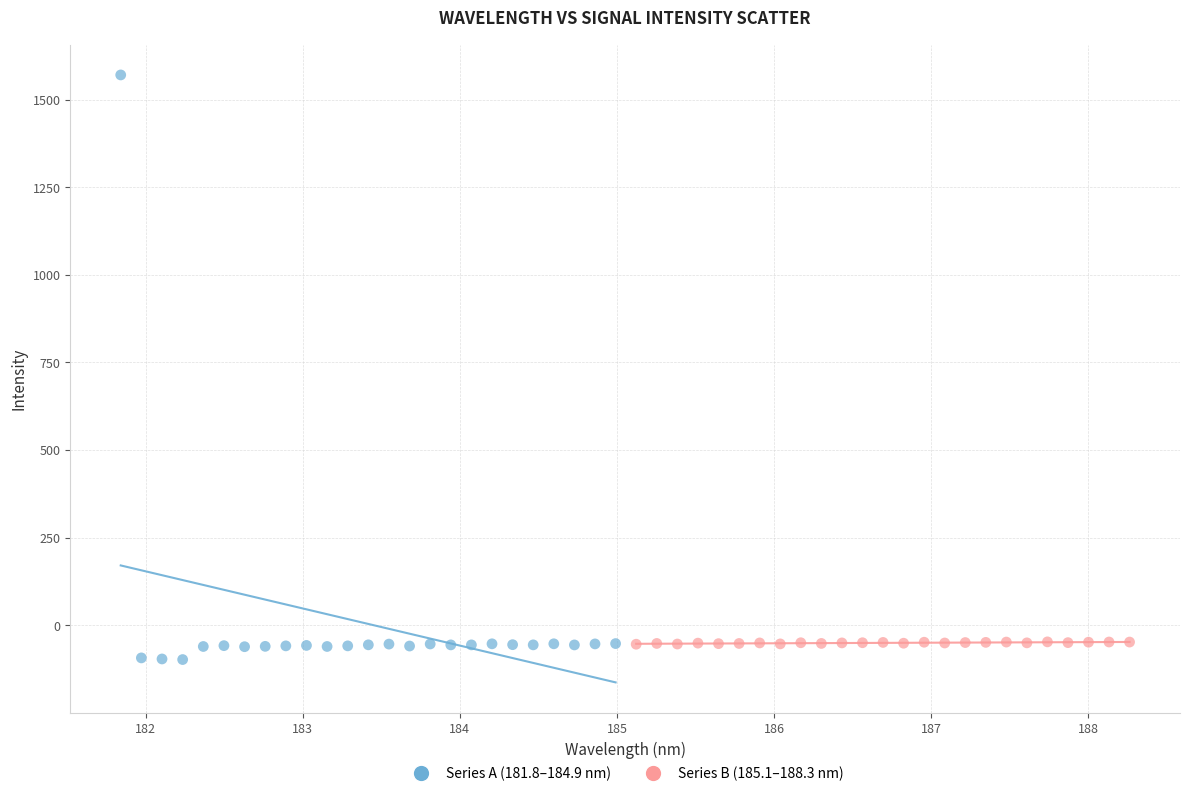

What are all the series names shown in the legend?

Series A (181.8–184.9 nm), Series B (185.1–188.3 nm)